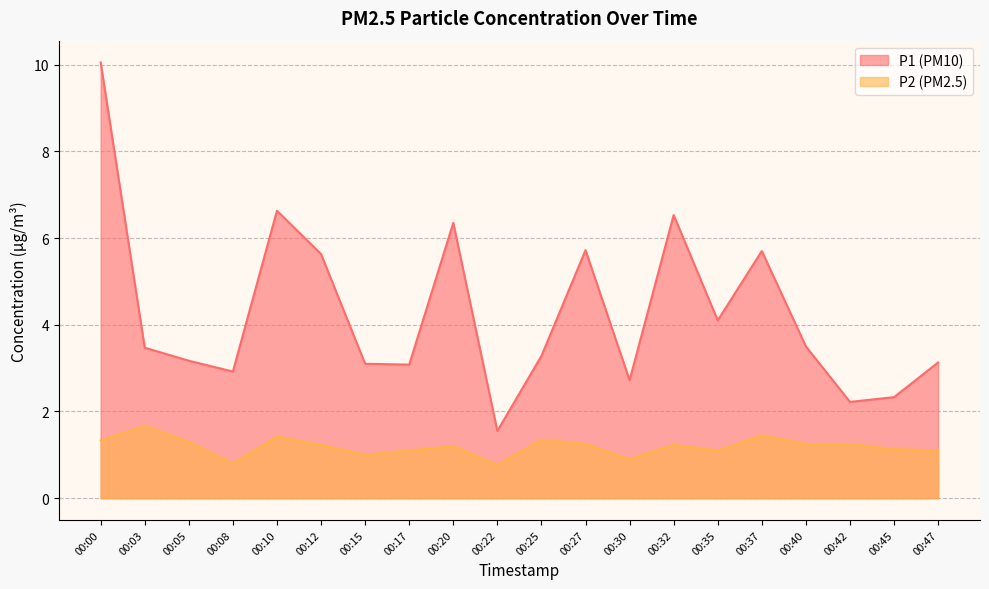

What is the sum of all P2 values?

23.8